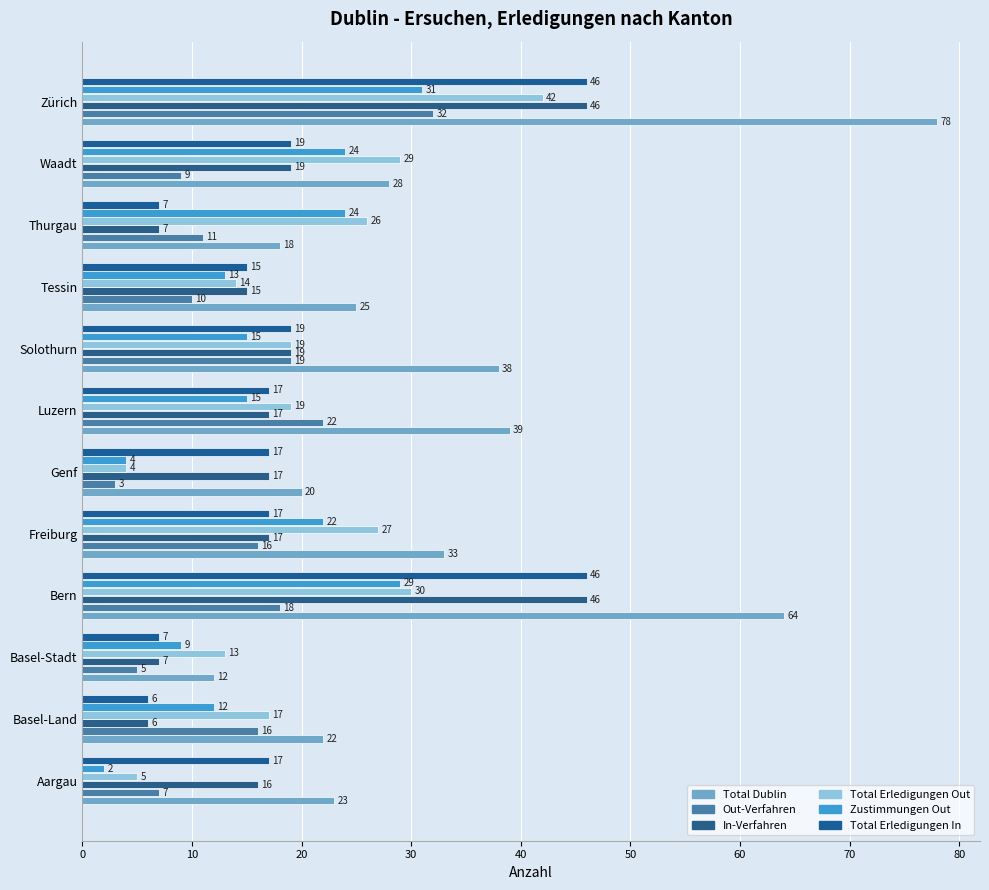

List the series in order of their peak value, highest first.

Total Dublin, In-Verfahren, Total Erledigungen In, Total Erledigungen Out, Out-Verfahren, Zustimmungen Out